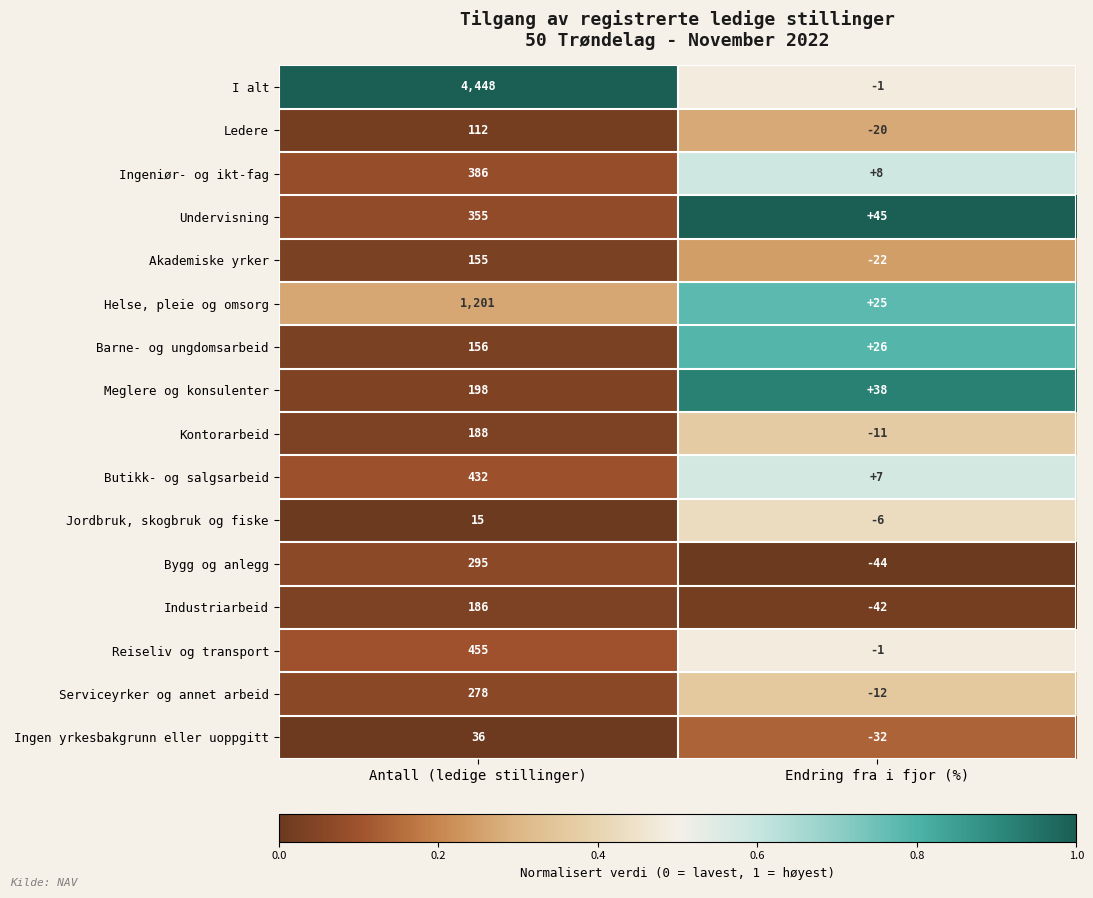

List the series in order of their peak value, lowest first.

Jordbruk, skogbruk og fiske, Ingen yrkesbakgrunn eller uoppgitt, Ledere, Akademiske yrker, Barne- og ungdomsarbeid, Industriarbeid, Kontorarbeid, Meglere og konsulenter, Serviceyrker og annet arbeid, Bygg og anlegg, Undervisning, Ingeniør- og ikt-fag, Butikk- og salgsarbeid, Reiseliv og transport, Helse, pleie og omsorg, I alt